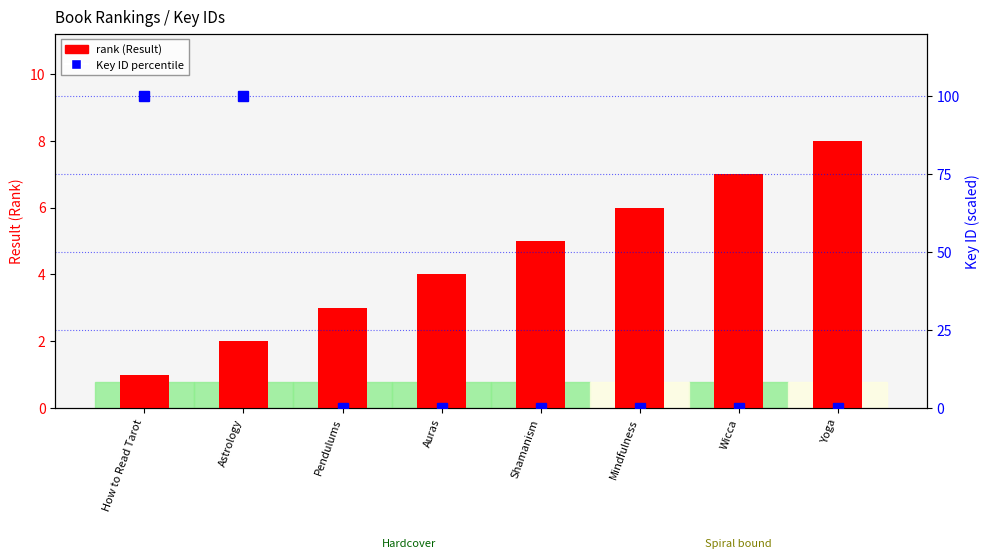

The Key ID percentile series shows 0.0 at Pendulums. True or false?

True